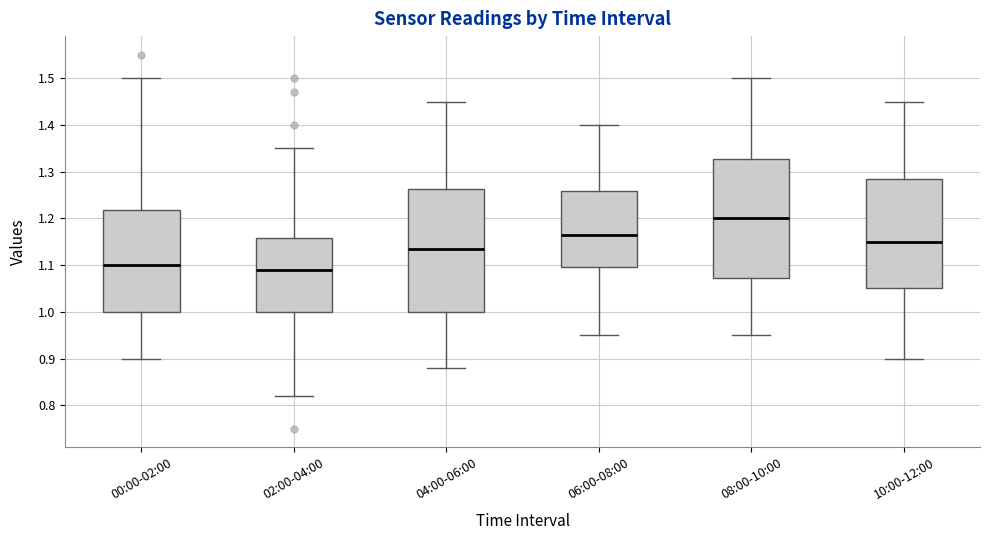

Reading left to right, read every box against the y-axis: the position of its median line, the range the box covers, and the ends of its whiskers. The values are not printed on the chart, so give them approximately, as read against the axis.

00:00-02:00: median 1.10, box 1.00 to 1.22, whiskers 0.90 to 1.50
02:00-04:00: median 1.09, box 1.00 to 1.16, whiskers 0.82 to 1.35
04:00-06:00: median 1.14, box 1.00 to 1.26, whiskers 0.88 to 1.45
06:00-08:00: median 1.17, box 1.10 to 1.26, whiskers 0.95 to 1.40
08:00-10:00: median 1.20, box 1.07 to 1.33, whiskers 0.95 to 1.50
10:00-12:00: median 1.15, box 1.05 to 1.29, whiskers 0.90 to 1.45